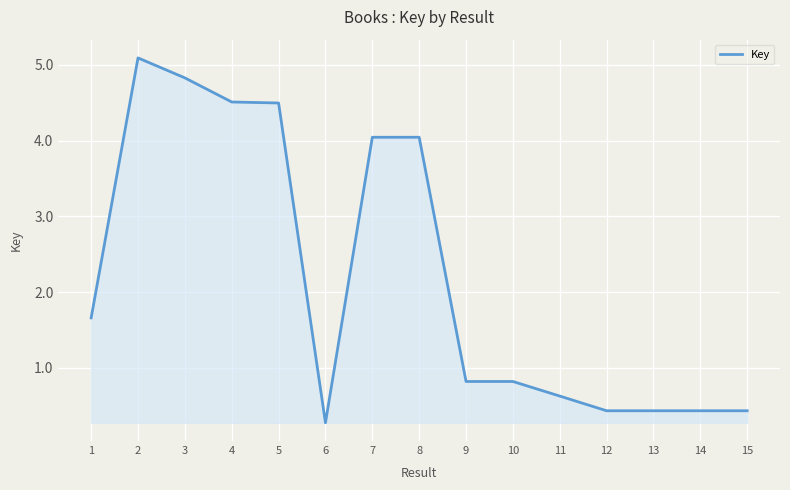

The chart shows a value of 7.3 at 7. True or false?

False